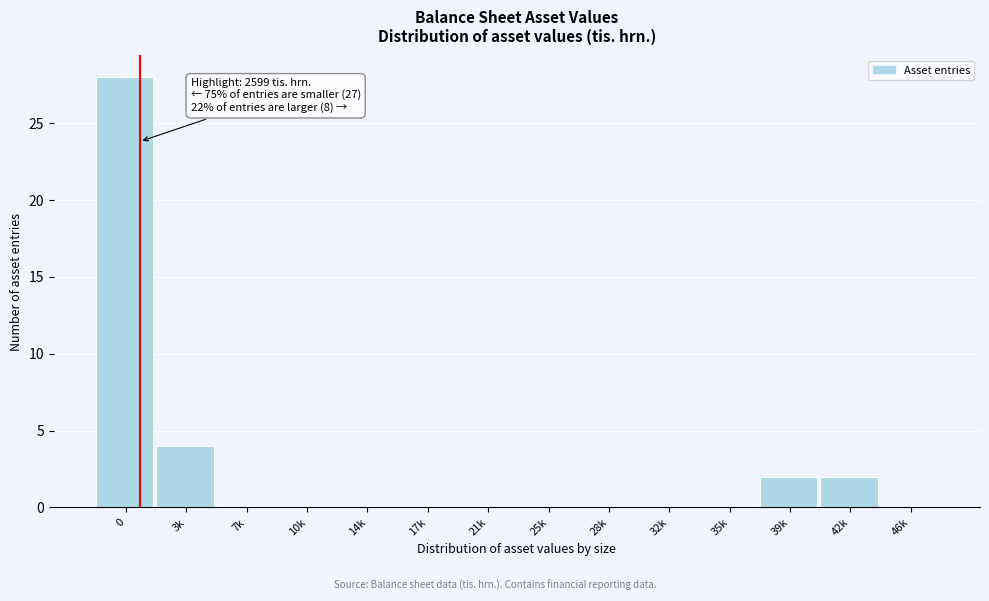

Reading left to right, transcribe all the data shown in this chart.

0=28	3k=4	7k=0	10k=0	14k=0	17k=0	21k=0	25k=0	28k=0	32k=0	35k=0	39k=2	42k=2	46k=0